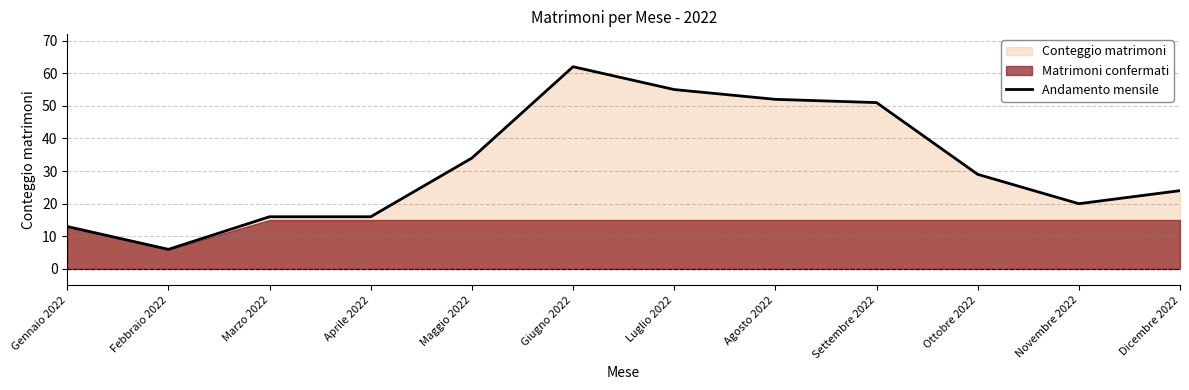

How many interior local peaks (higher than both neighbors) does the data have?

1